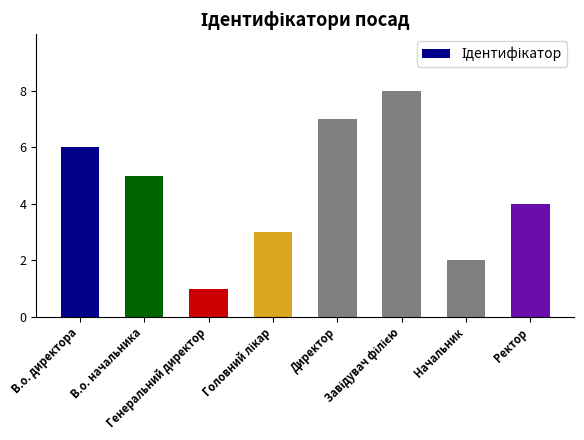

What is the greatest value displayed?

8